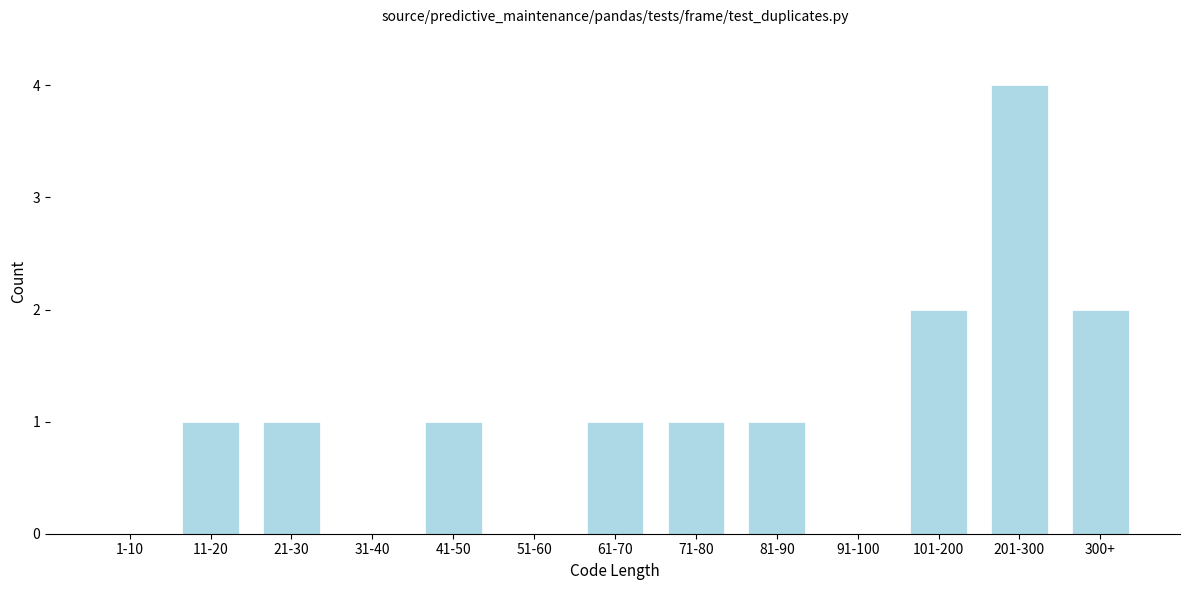

Reading left to right, transcribe all the data shown in this chart.

1-10=0	11-20=1	21-30=1	31-40=0	41-50=1	51-60=0	61-70=1	71-80=1	81-90=1	91-100=0	101-200=2	201-300=4	300+=2